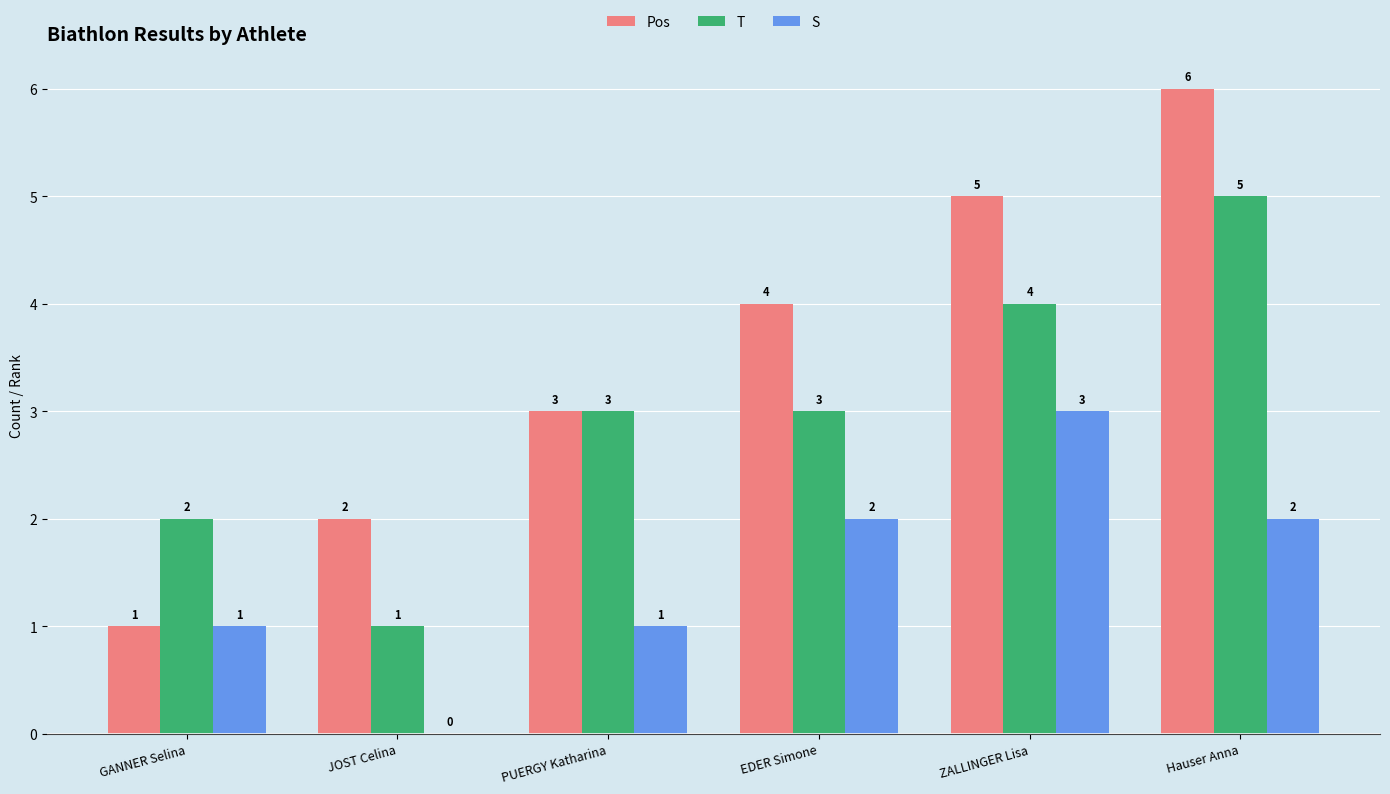

How many Pos values are between 2 and 5?

4